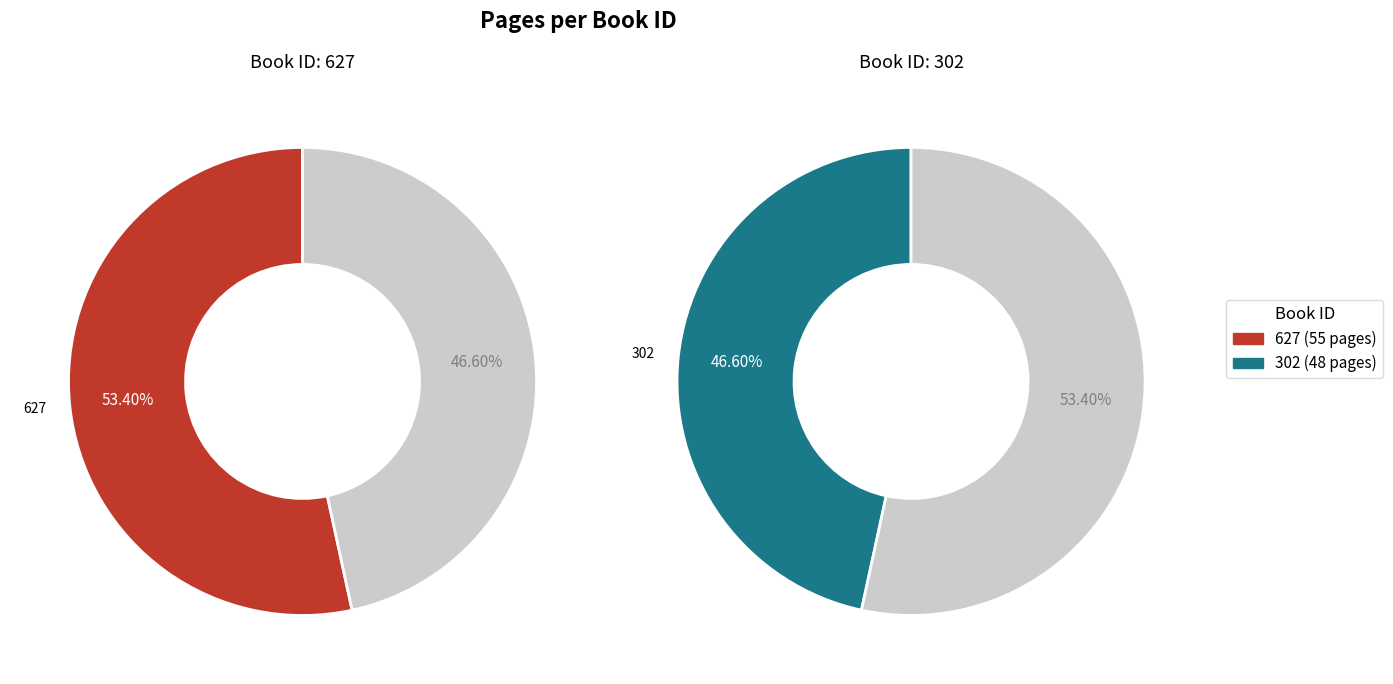

To the nearest percent, what is the difference between the largest and smallest slice percentages?

7%